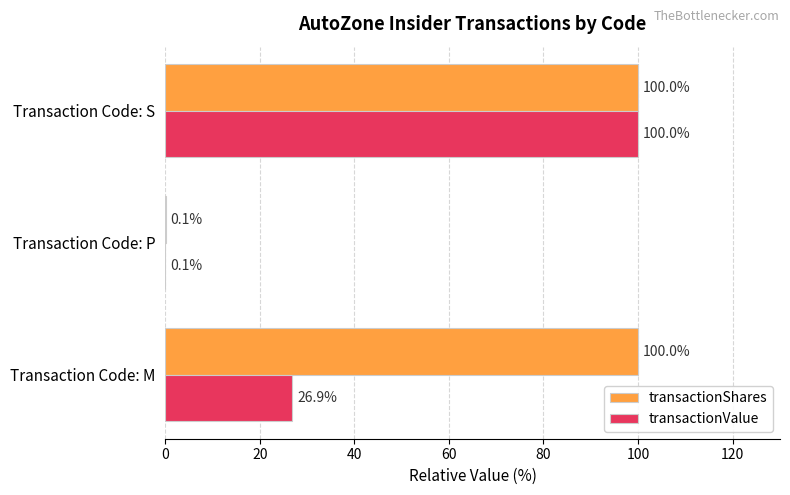

The transactionShares series shows 0.1 at Transaction Code: P. True or false?

True